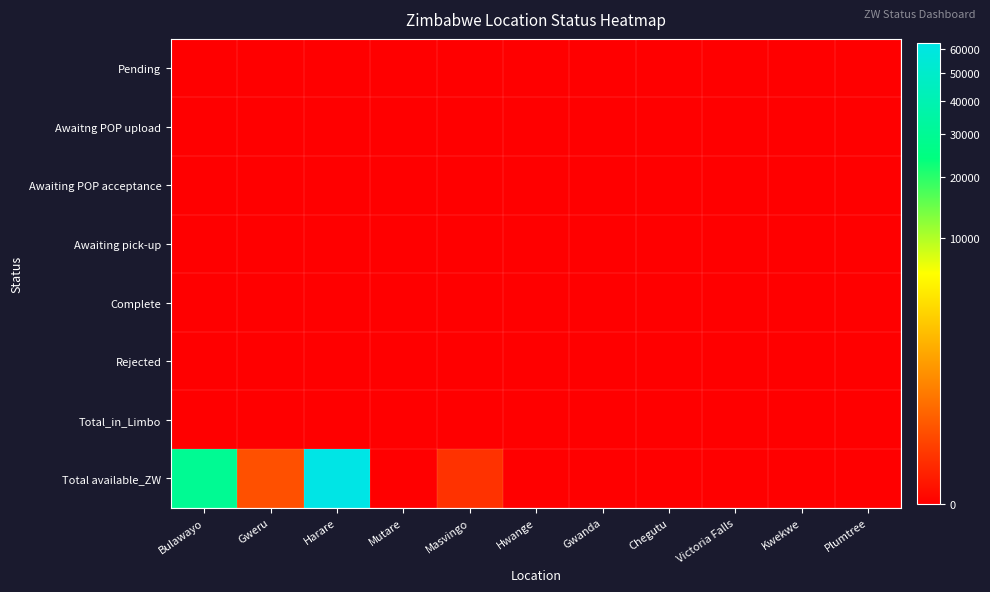

Which series has the largest total across all categories?

Total available_ZW